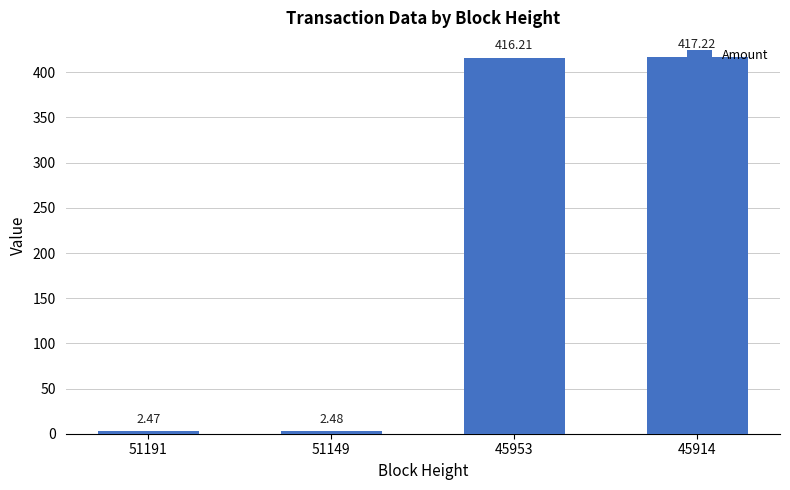

What is the sum of all values?

838.4